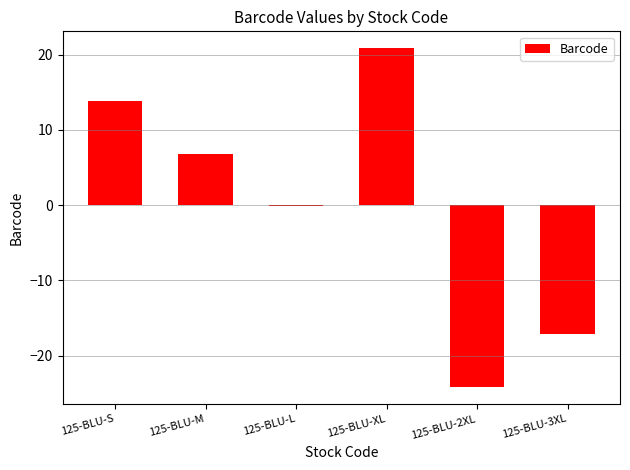

How many values are below 6?

3